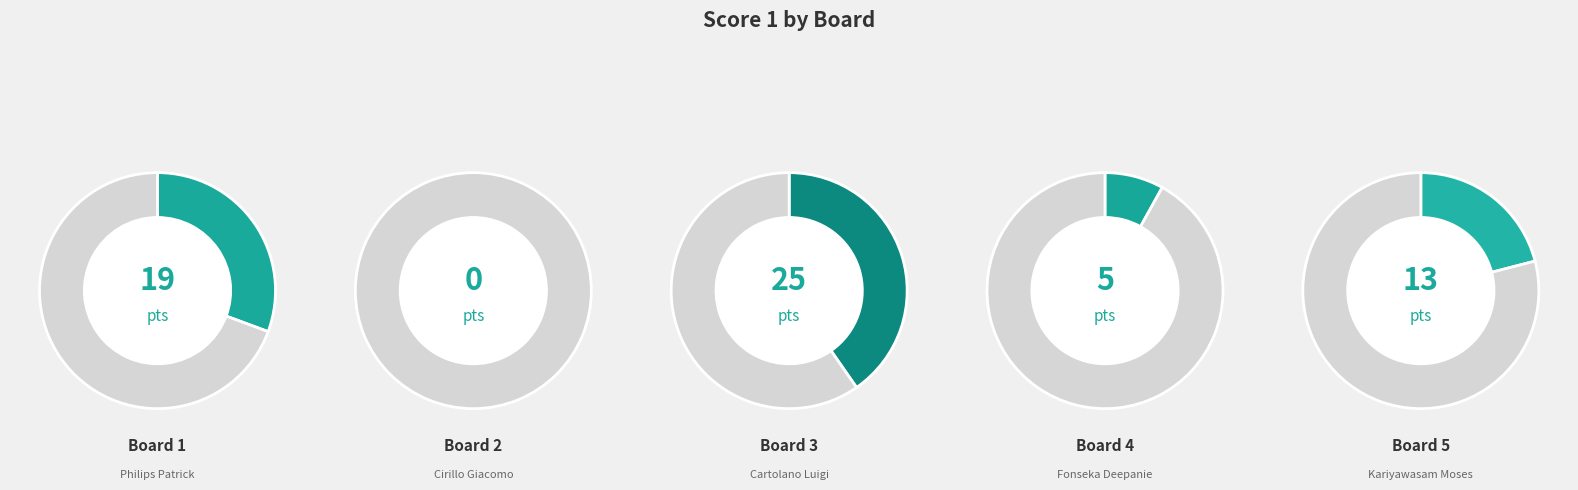

True or false: Board 3 accounts for 40% of the total.

True